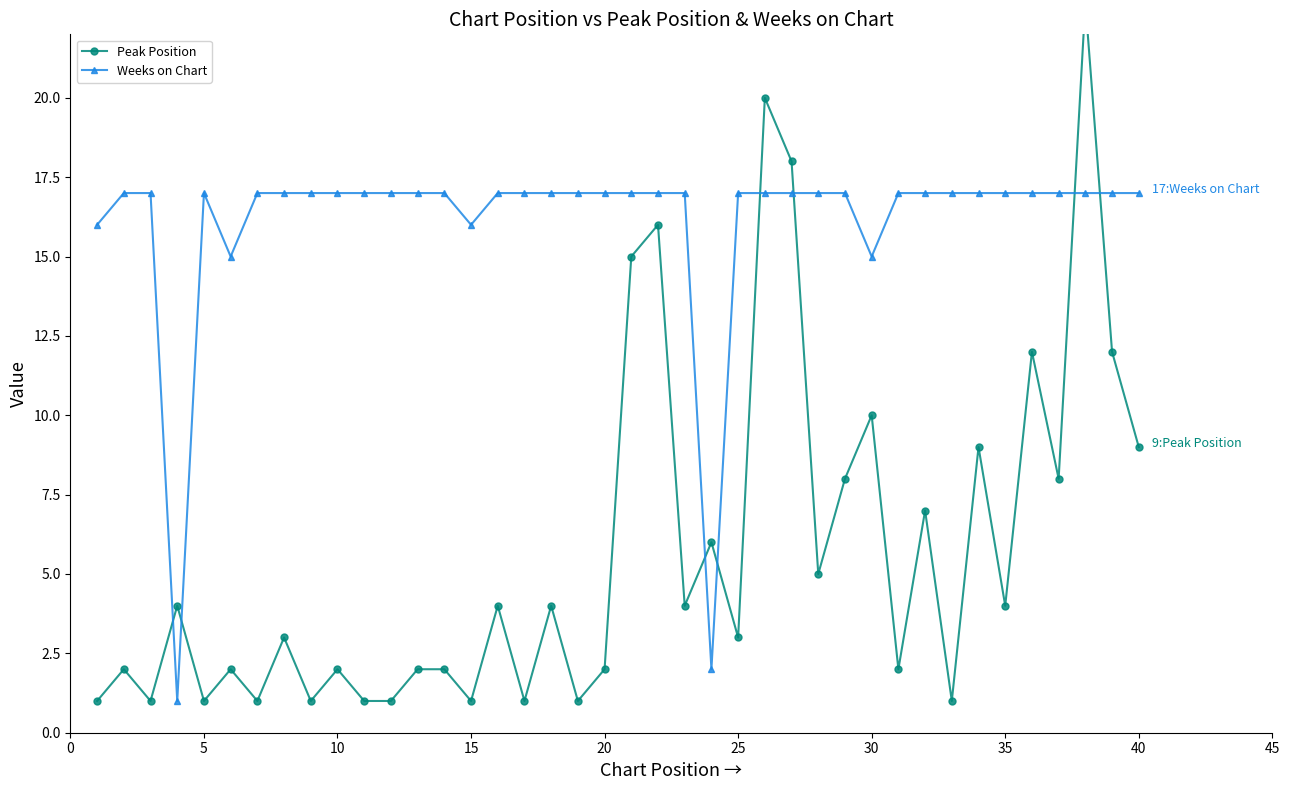

True or false: Weeks on Chart has more than 0 interior local peaks.

True